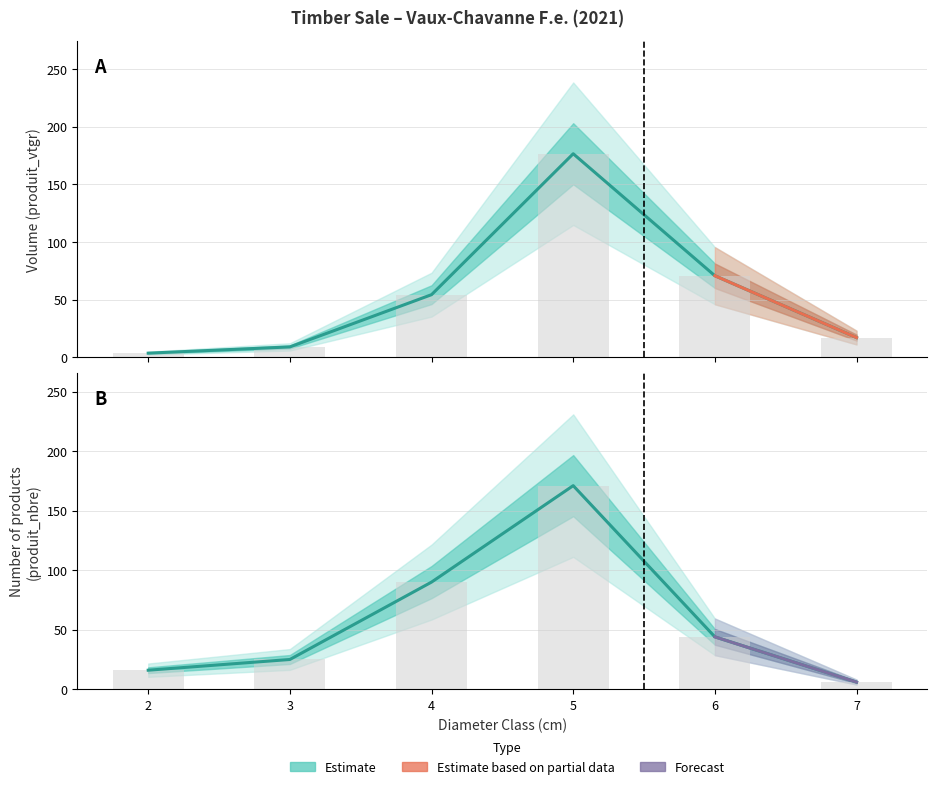

At how many categories does at least one series exceed 66?

2